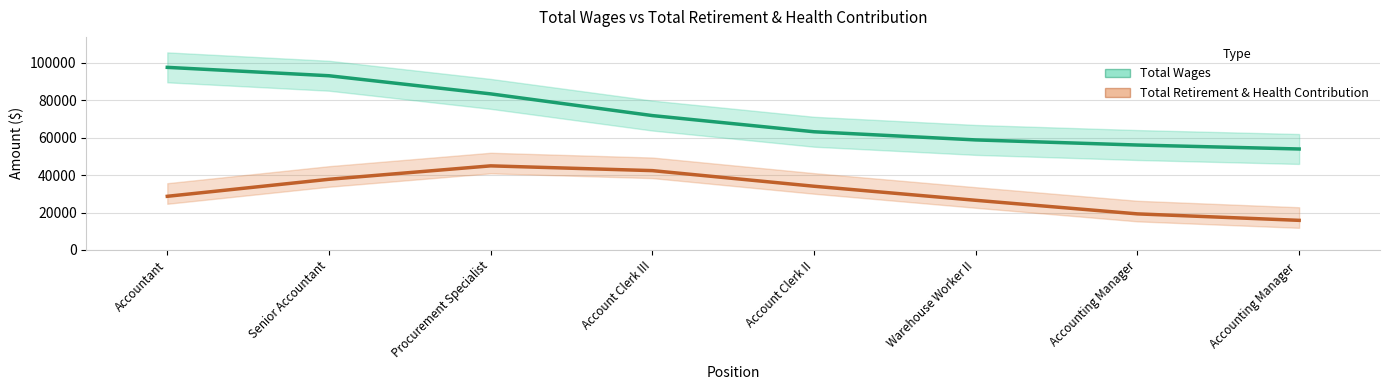

Is the value of Total Retirement & Health Contribution at Procurement Specialist greater than the value of Total Wages at Warehouse Worker II?

No